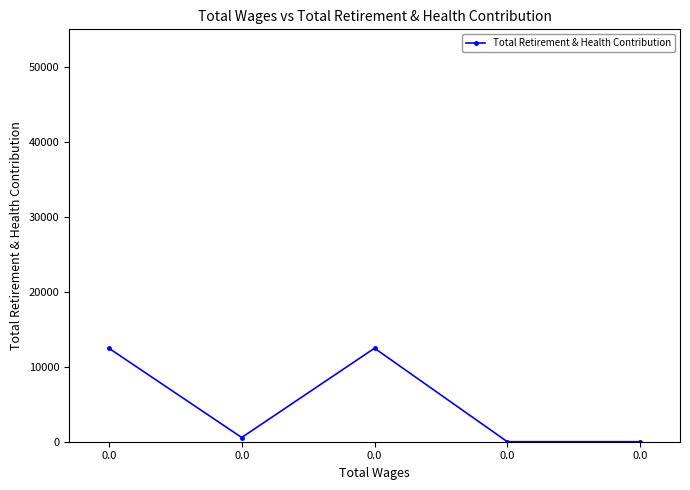

Reading left to right, what are all the values shown in this chart?

12471	562	12471	0	0